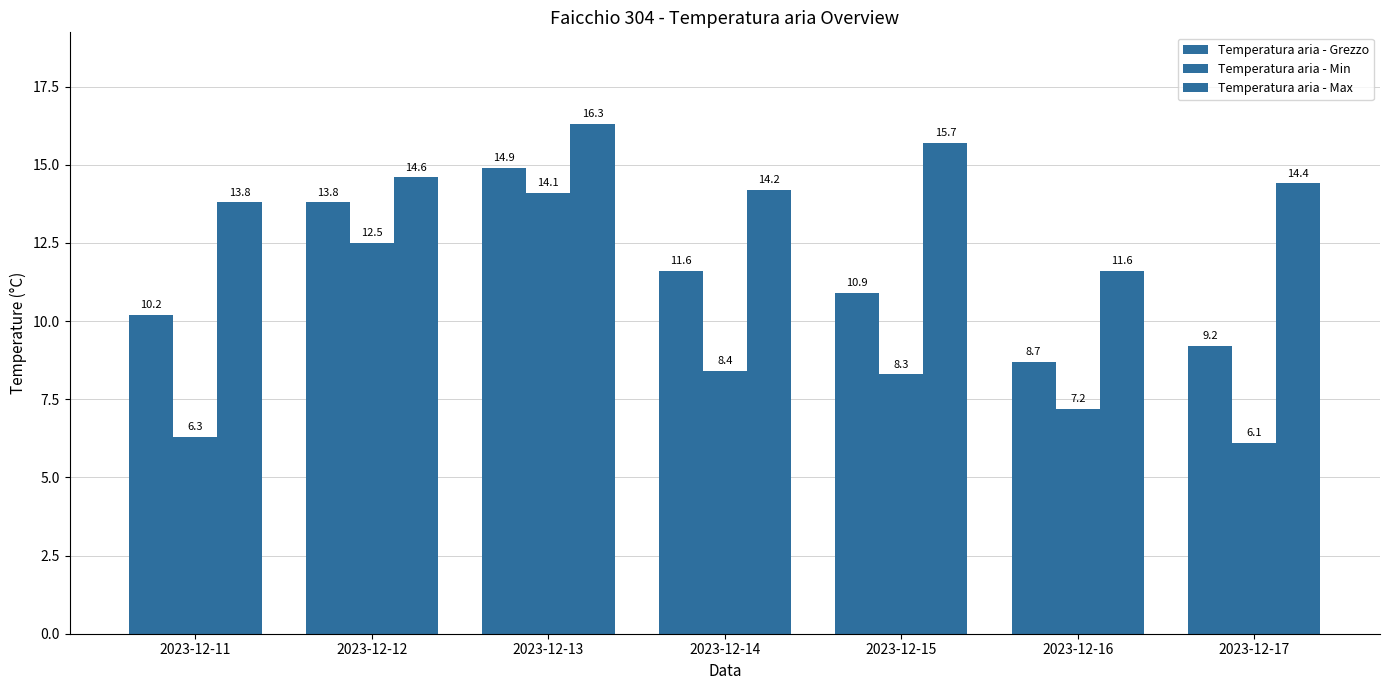

What is the difference between the maximum and minimum values in the Temperatura aria - Min series?

8.0